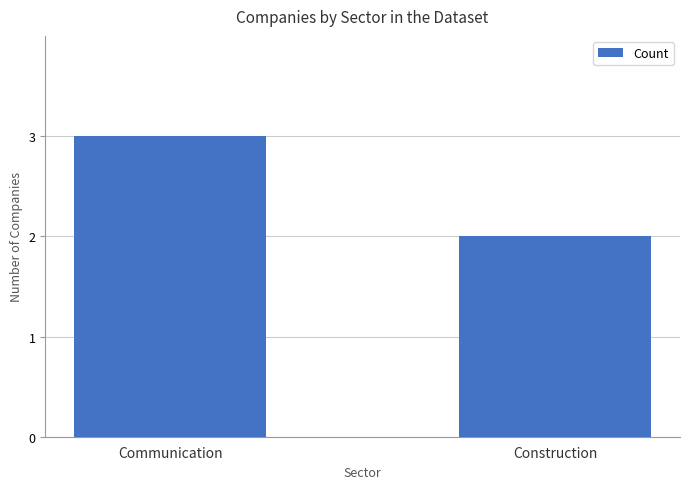

How many bars are there in total?

2